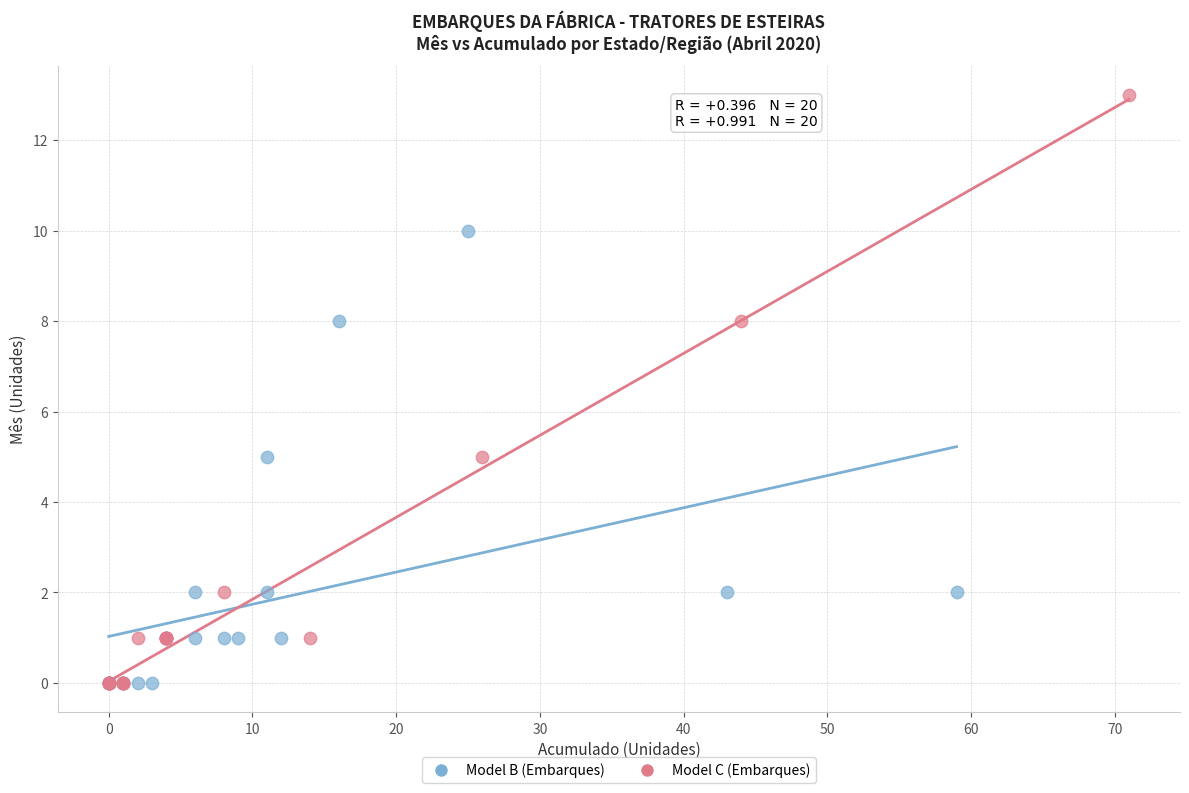

Which series has the largest Y range (max minus min)?

Model C (Embarques)